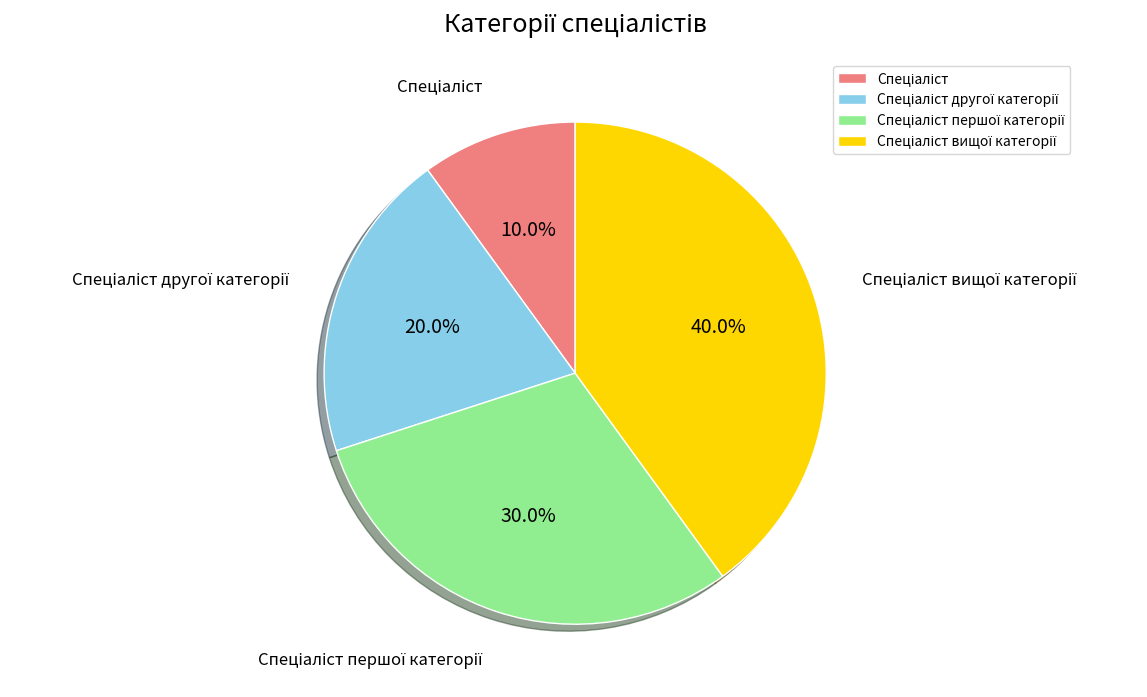

Is there any slice that represents more than half of the pie?

No